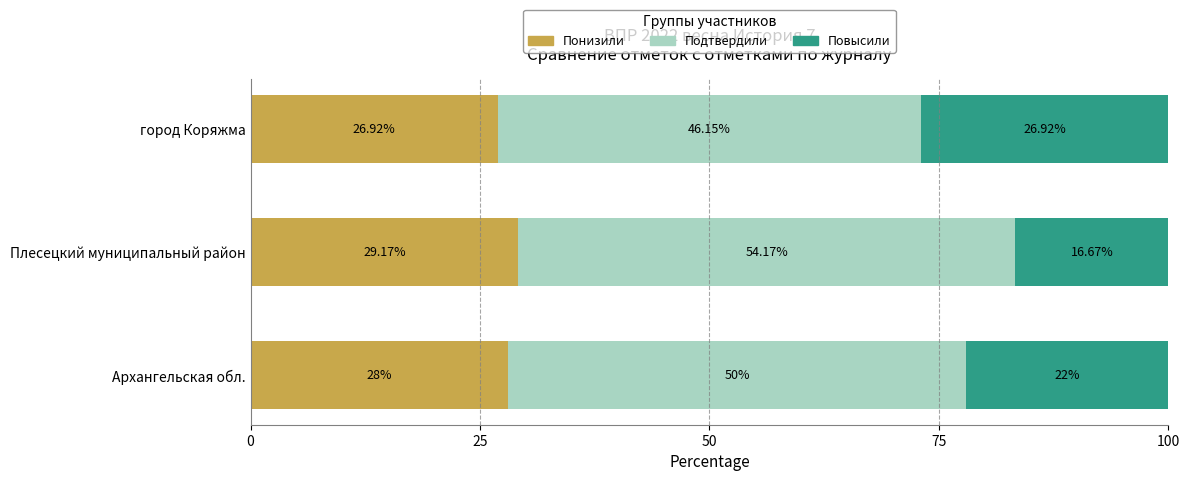

What is the sum of all Понизили values?

84.1